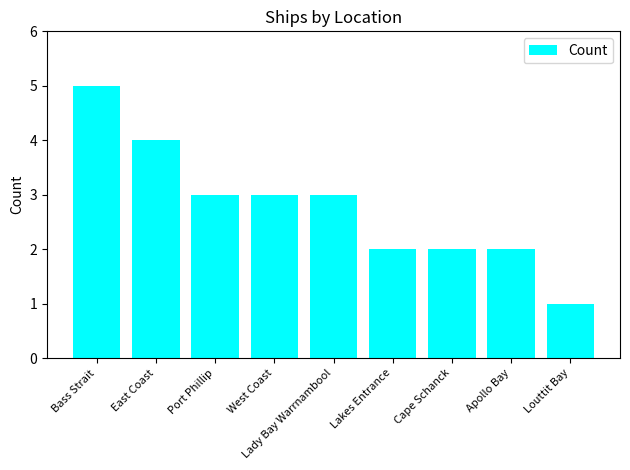

What is the average value?

3